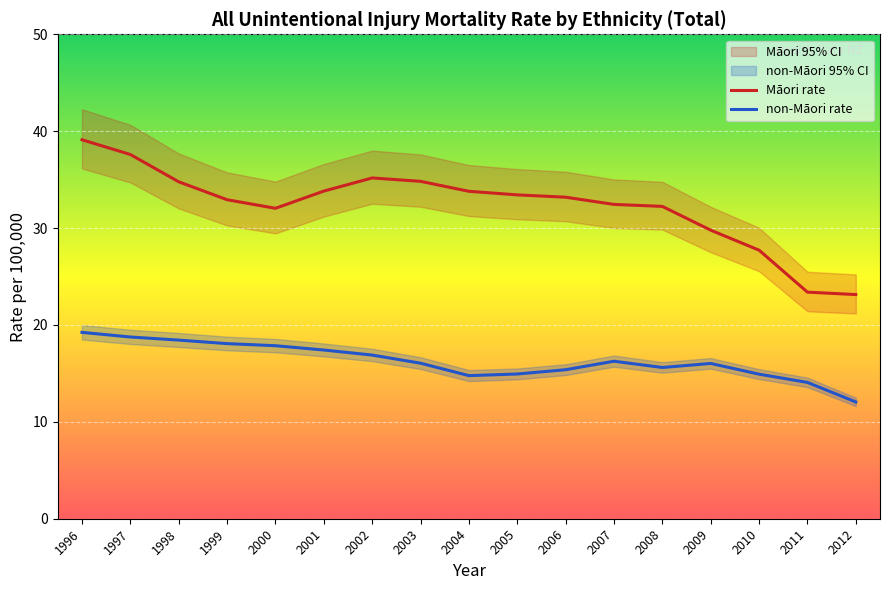

What is the sum of the nonMaori rateuci values at 2005 and 2001?

33.6